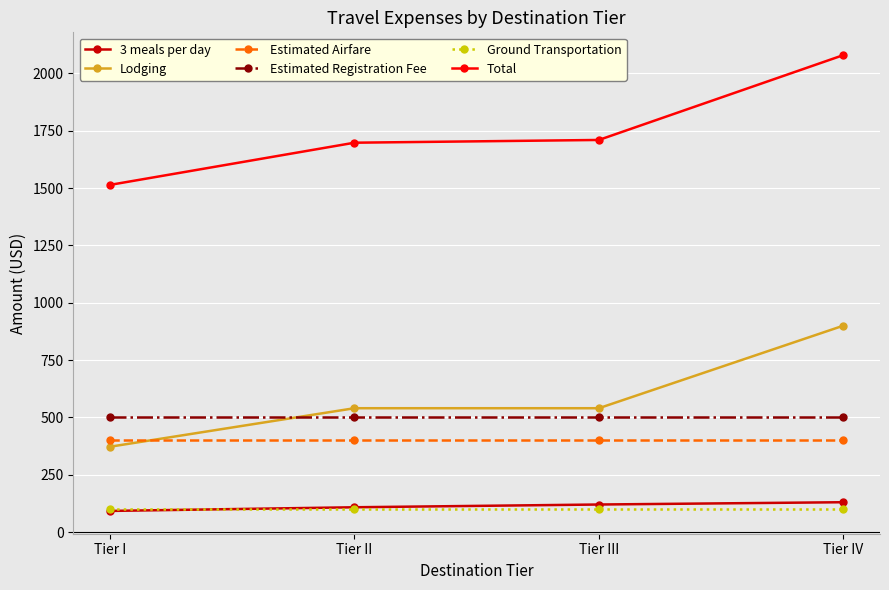

Which series has the widest spread of values?

Total